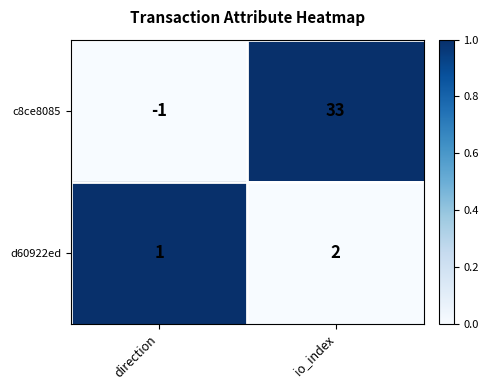

At how many categories does at least one series exceed 0?

2